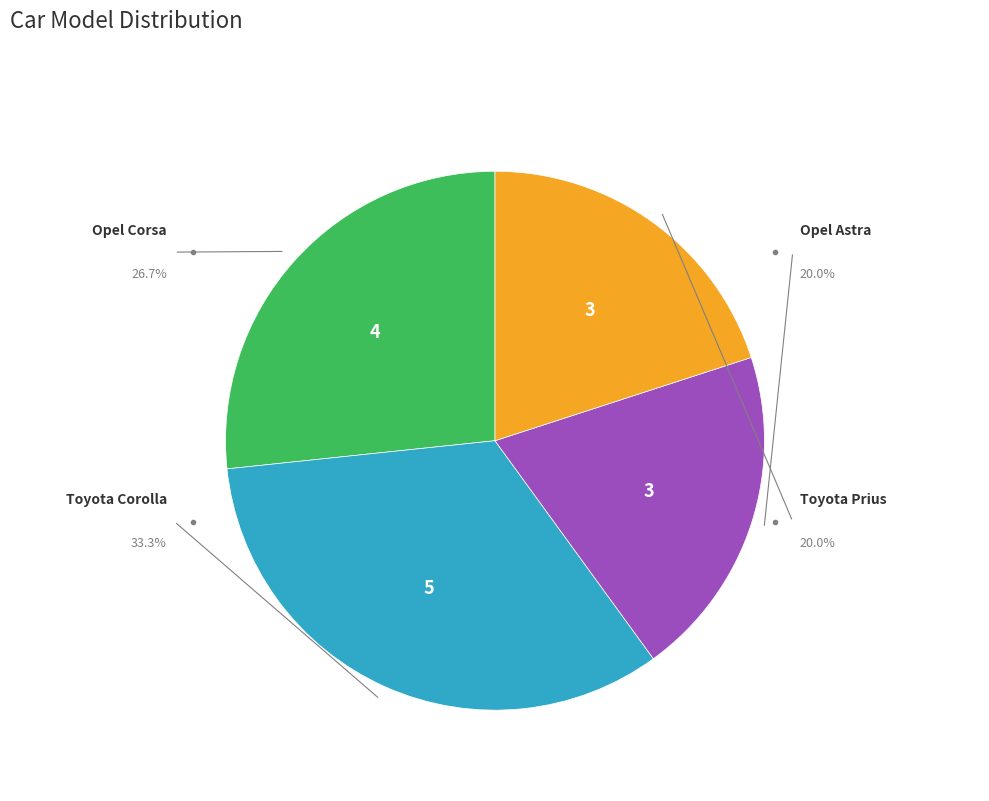

Is there a majority slice in this chart?

No